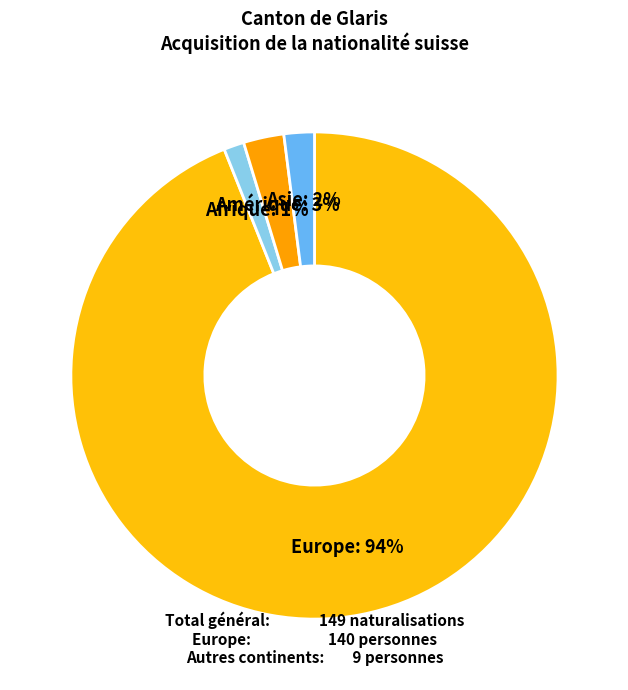

Which slice is the largest?

Europe